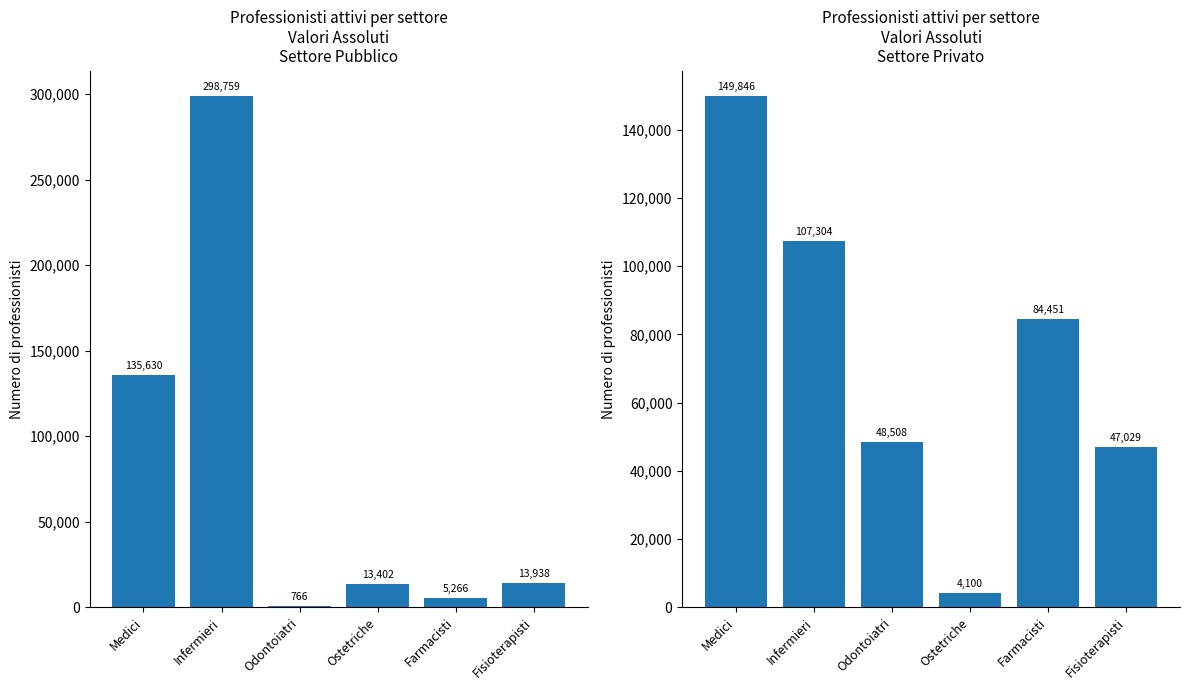

At how many categories does at least one series exceed 37900?

5